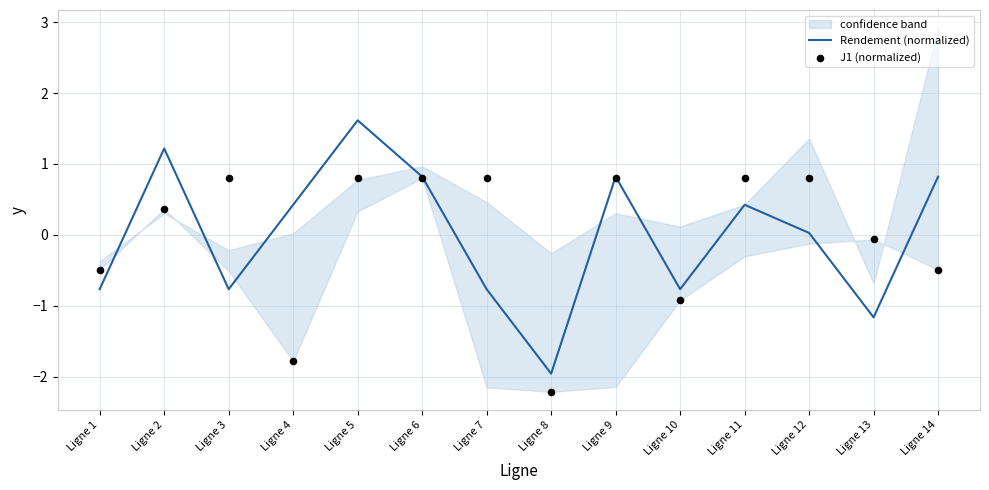

Which series has the widest spread of Y values?

Rendement (normalized)